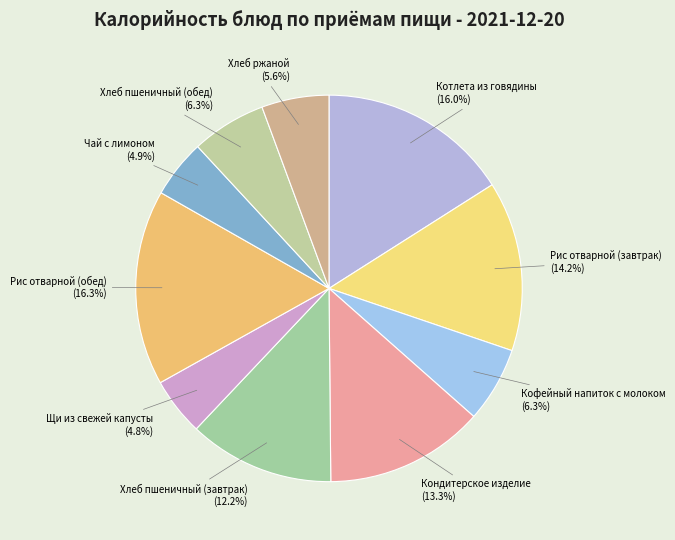

To the nearest percent, what is the average slice percentage?

10%